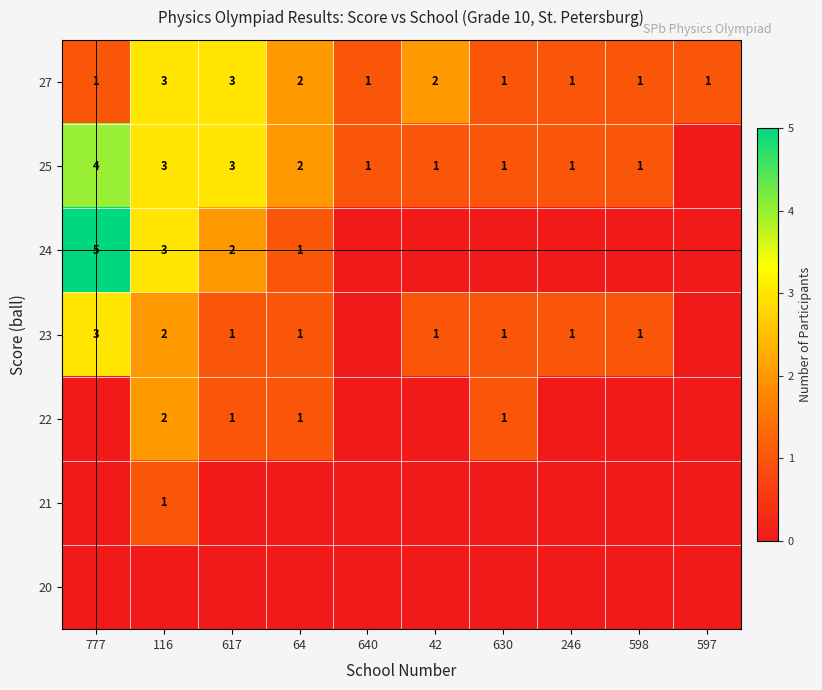

What is the sum of the 27 values at 640 and 64?

3